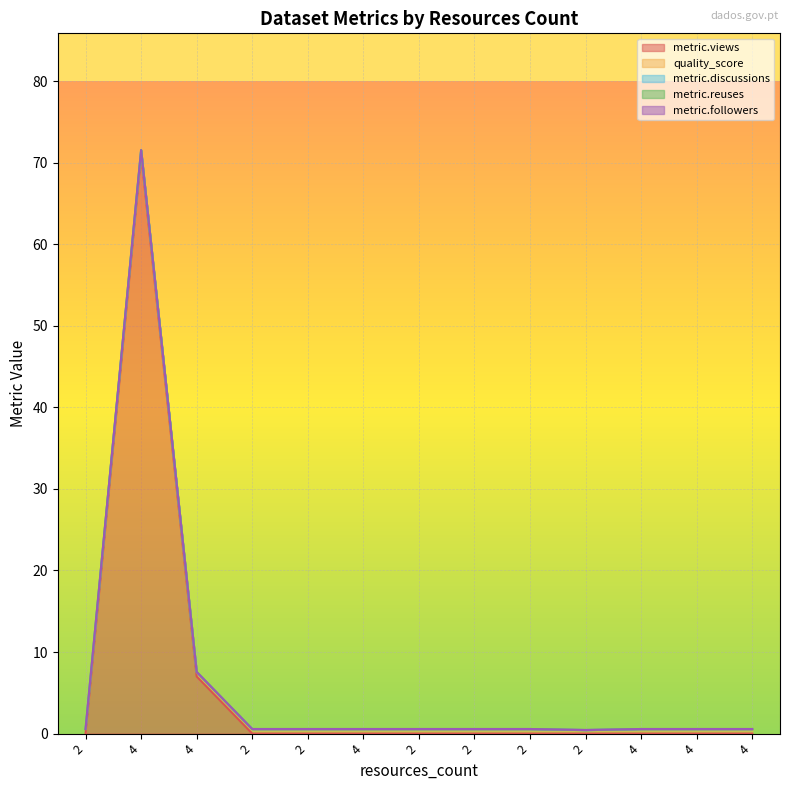

Reading left to right, list all the values displayed in this chart.

metric.views: 0.0	71.0	7.0	0.0	0.0	0.0	0.0	0.0	0.0	0.0	0.0	0.0	0.0
quality_score: 0.6	0.6	0.6	0.6	0.6	0.6	0.6	0.6	0.6	0.4	0.6	0.6	0.6
metric.discussions: 0.0	0.0	0.0	0.0	0.0	0.0	0.0	0.0	0.0	0.0	0.0	0.0	0.0
metric.reuses: 0.0	0.0	0.0	0.0	0.0	0.0	0.0	0.0	0.0	0.0	0.0	0.0	0.0
metric.followers: 0.0	0.0	0.0	0.0	0.0	0.0	0.0	0.0	0.0	0.0	0.0	0.0	0.0